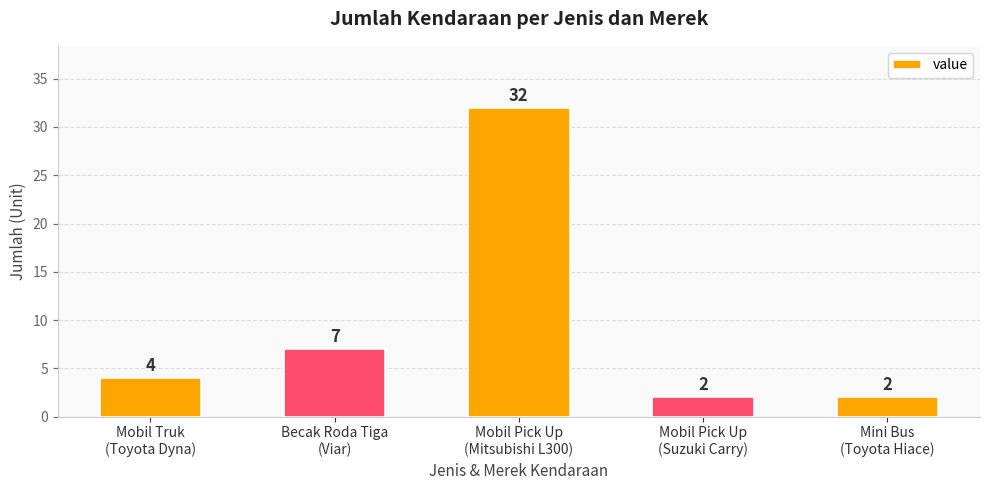

What is the sum of all values?

47